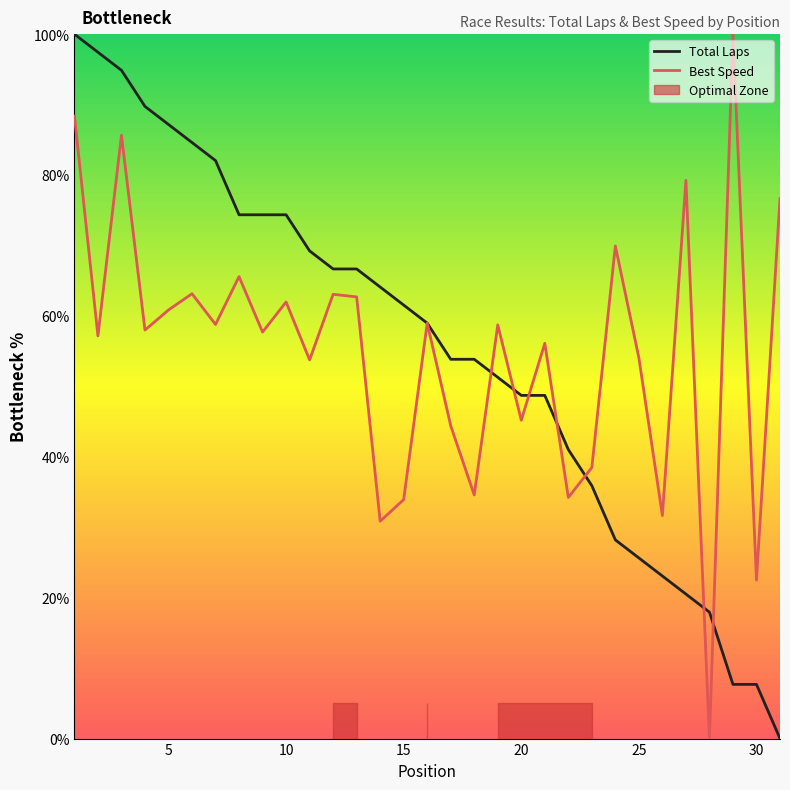

Is the value of Best Speed at 15 greater than the value of Total Laps at 25?

Yes